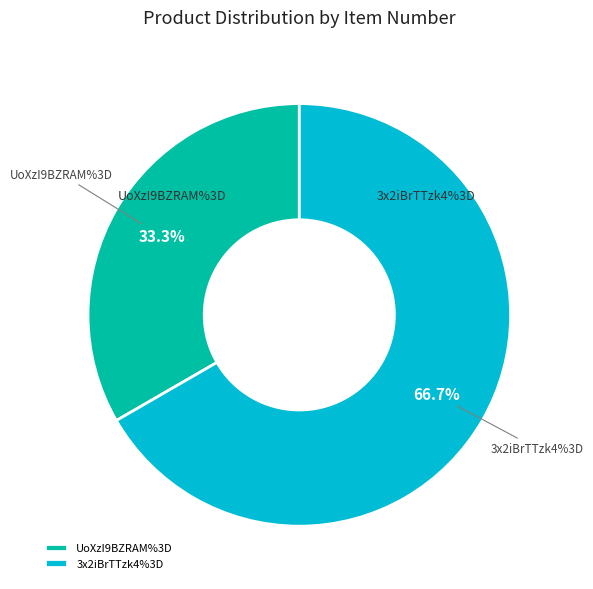

Does any single category account for the majority?

Yes